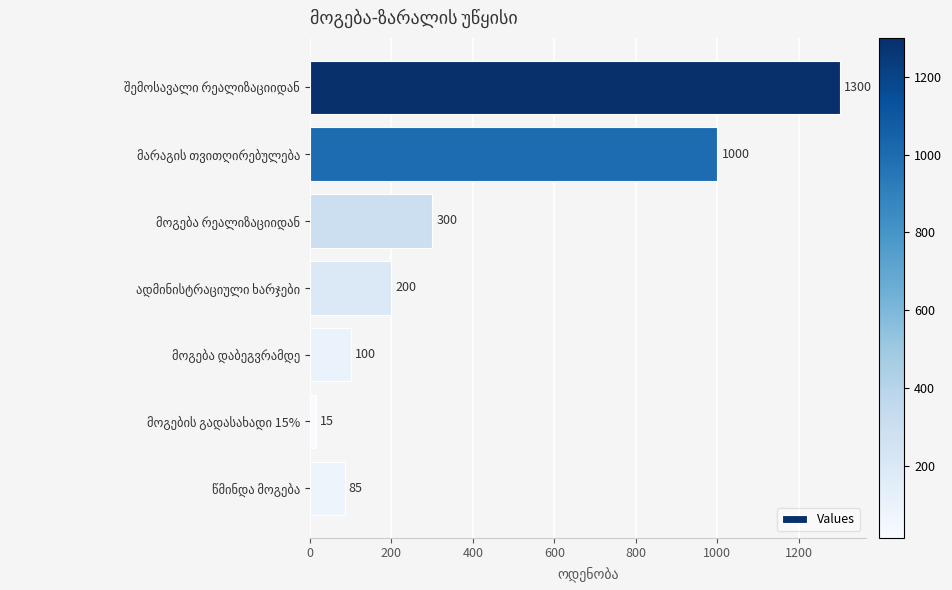

What is the difference between the maximum and minimum values?

1285